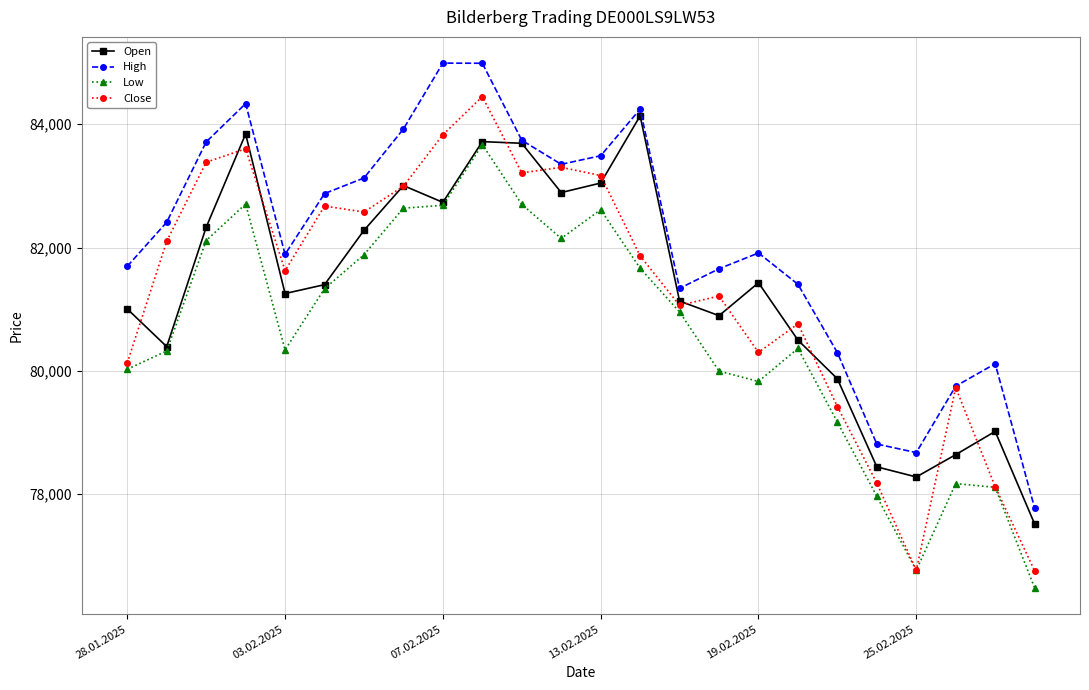

What is the value of the Close point at the 5th from the left?

81625